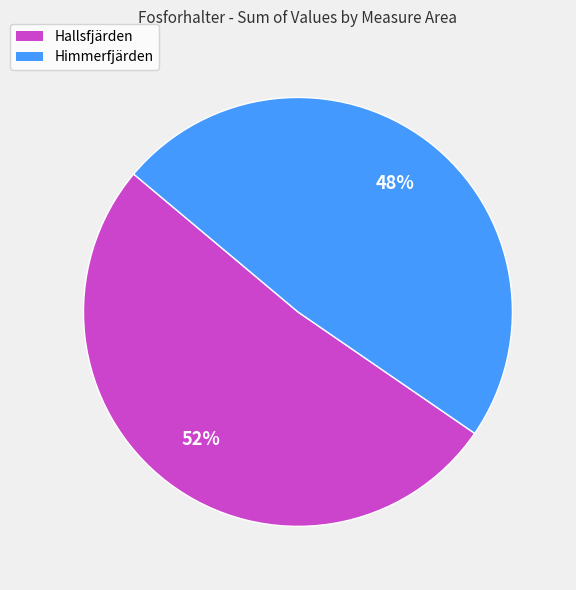

Which slice represents more than half of the pie?

Hallsfjärden